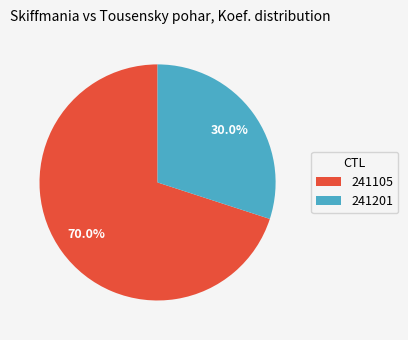

Is it true that 241105 is 82% of the pie?

False